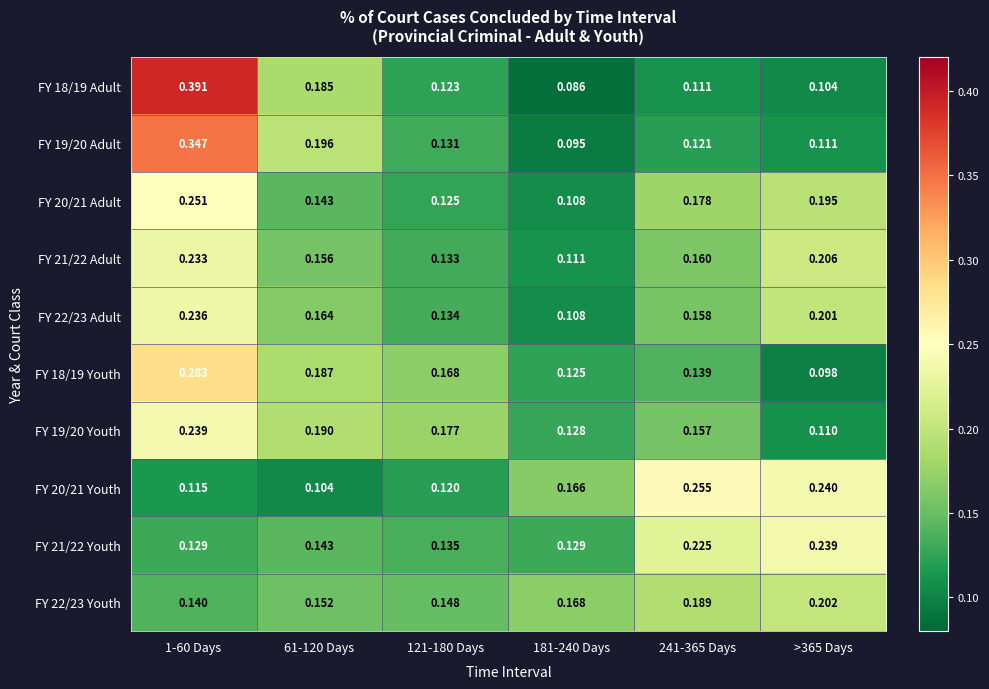

Is the value of FY 21/22 Youth at 61-120 Days greater than the value of FY 21/22 Adult at >365 Days?

No